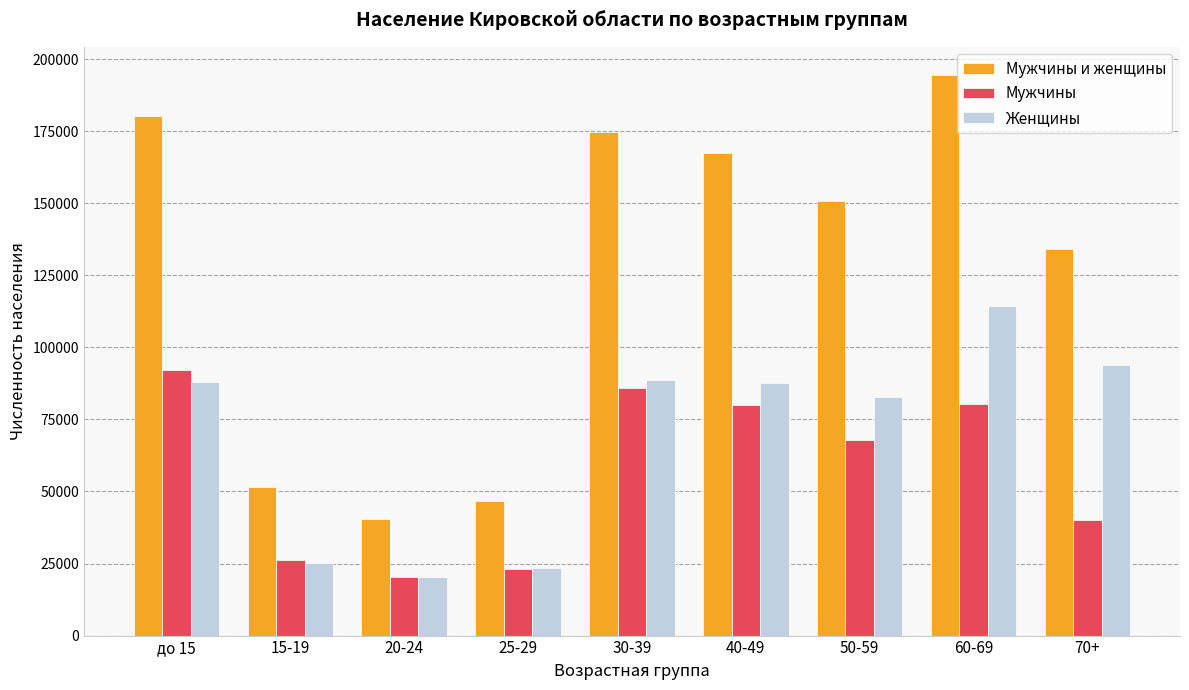

True or false: Женщины has a value of 20168 at 20-24.

True